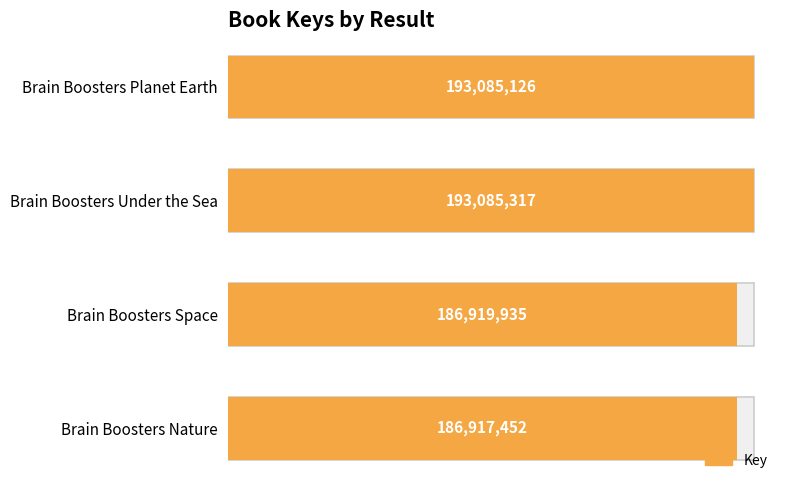

Reading right to left, extract all data points from this chart.

186917452	186919935	193085317	193085126